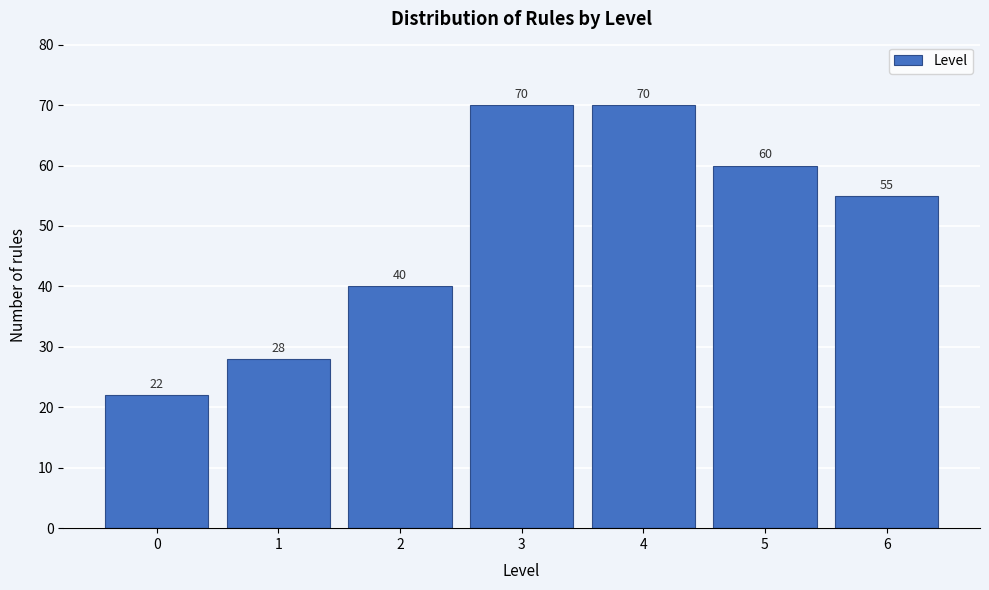

Reading left to right, list all the values displayed in this chart.

0=22	1=28	2=40	3=70	4=70	5=60	6=55